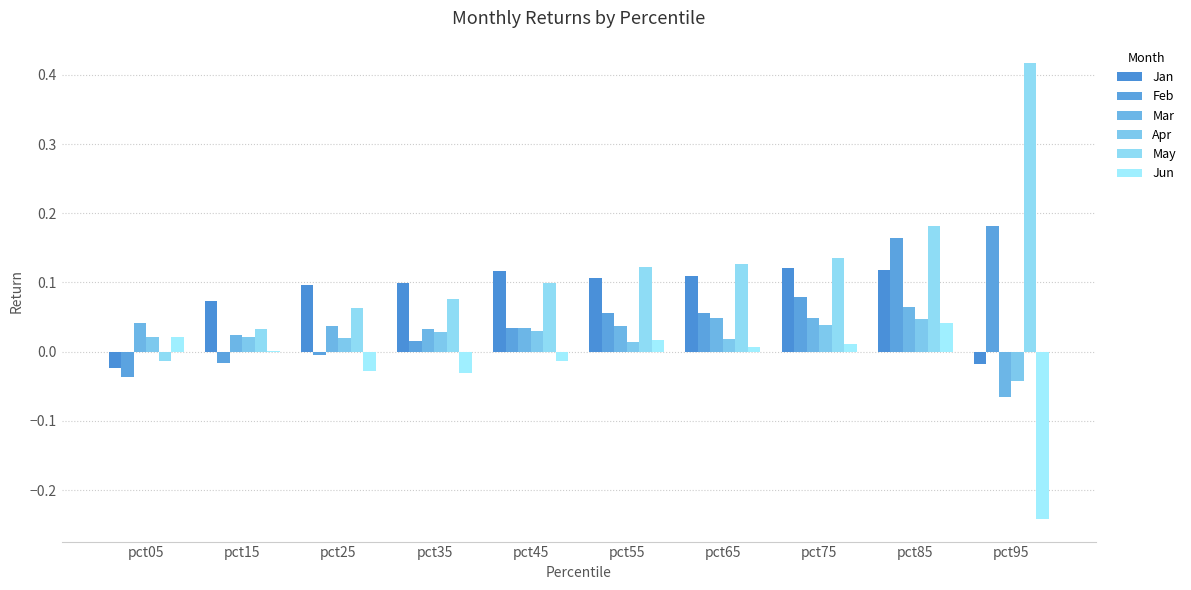

How many values in Apr are above zero?

9